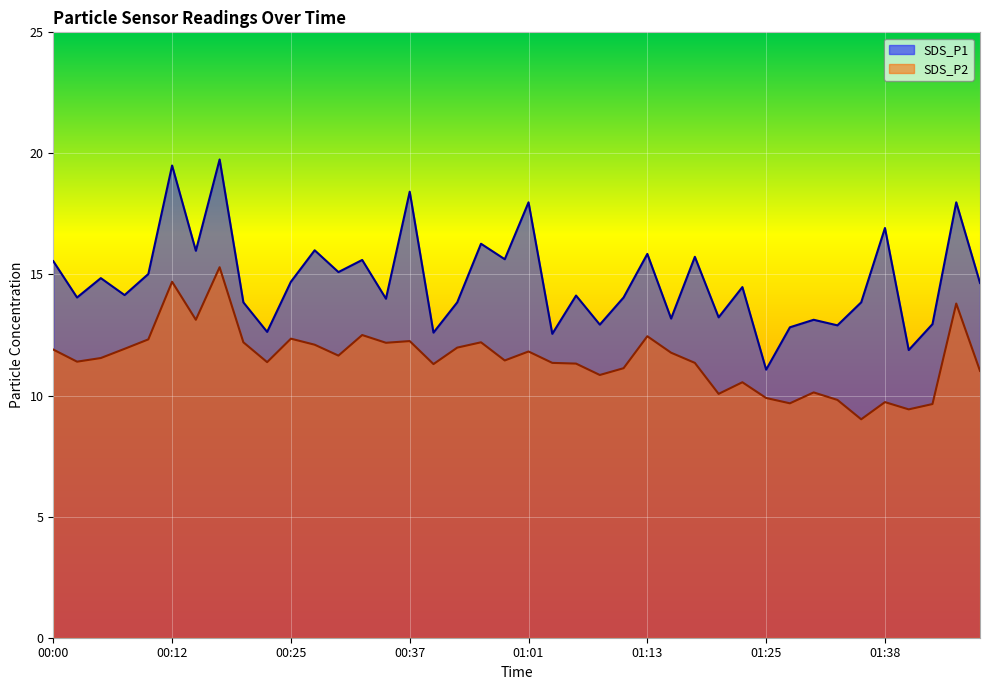

Is it true that SDS_P2 equals 12.1 at 00:27?

True